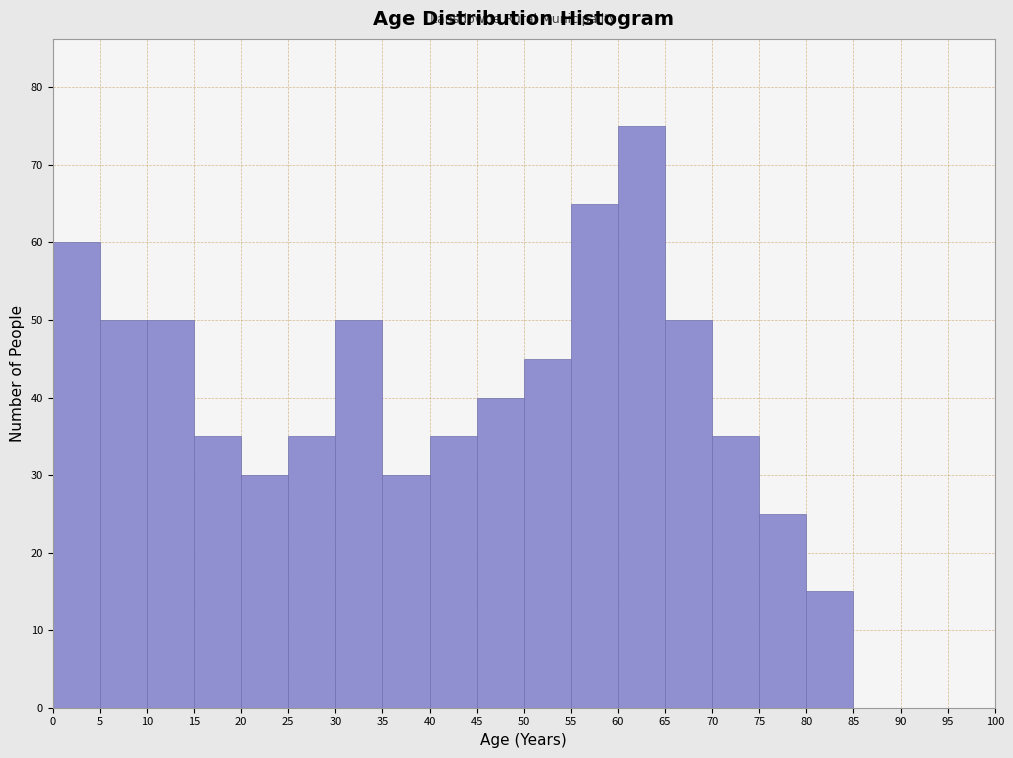

Reading left to right, transcribe this chart: for each bar, give the range it covers on the x-axis and its height. The values are not printed on the chart, so give them approximately, as read against the axis.

0 to 5: 60
5 to 10: 50
10 to 15: 50
15 to 20: 35
20 to 25: 30
25 to 30: 35
30 to 35: 50
35 to 40: 30
40 to 45: 35
45 to 50: 40
50 to 55: 45
55 to 60: 65
60 to 65: 75
65 to 70: 50
70 to 75: 35
75 to 80: 25
80 to 85: 15
85 to 90: 0
90 to 95: 0
95 to 100: 0